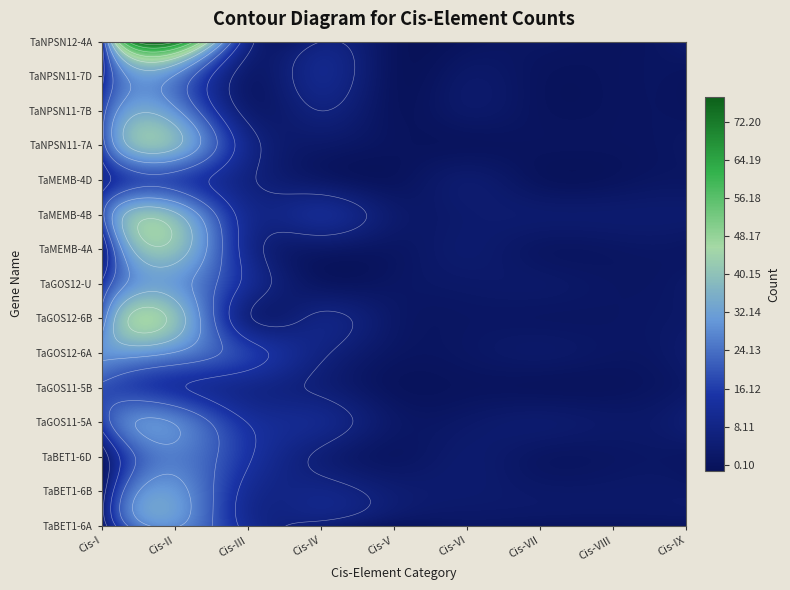

Reading left to right, extract all data points from this chart.

TaBET1-6A: 1	28	11	4	0	1	0	0	0
TaBET1-6B: 2	30	11	8	4	3	2	2	2
TaBET1-6D: 1	26	14	5	1	3	1	1	1
TaGOS11-5A: 16	27	13	9	2	2	3	2	4
TaGOS11-5B: 19	14	9	5	0	0	0	0	2
TaGOS12-6A: 29	27	16	7	1	1	2	1	3
TaGOS12-6B: 23	39	7	7	2	1	1	1	2
TaGOS12-U: 14	31	11	1	1	2	2	1	2
TaMEMB-4A: 6	39	10	2	1	3	1	1	1
TaMEMB-4B: 18	36	10	10	3	3	3	3	3
TaMEMB-4D: 10	18	7	2	0	3	0	0	1
TaNPSN11-7A: 17	36	9	2	0	0	0	0	1
TaNPSN11-7B: 17	29	4	6	0	2	0	0	0
TaNPSN11-7D: 11	27	3	9	0	2	0	0	0
TaNPSN12-4A: 12	71	9	6	0	0	1	0	3